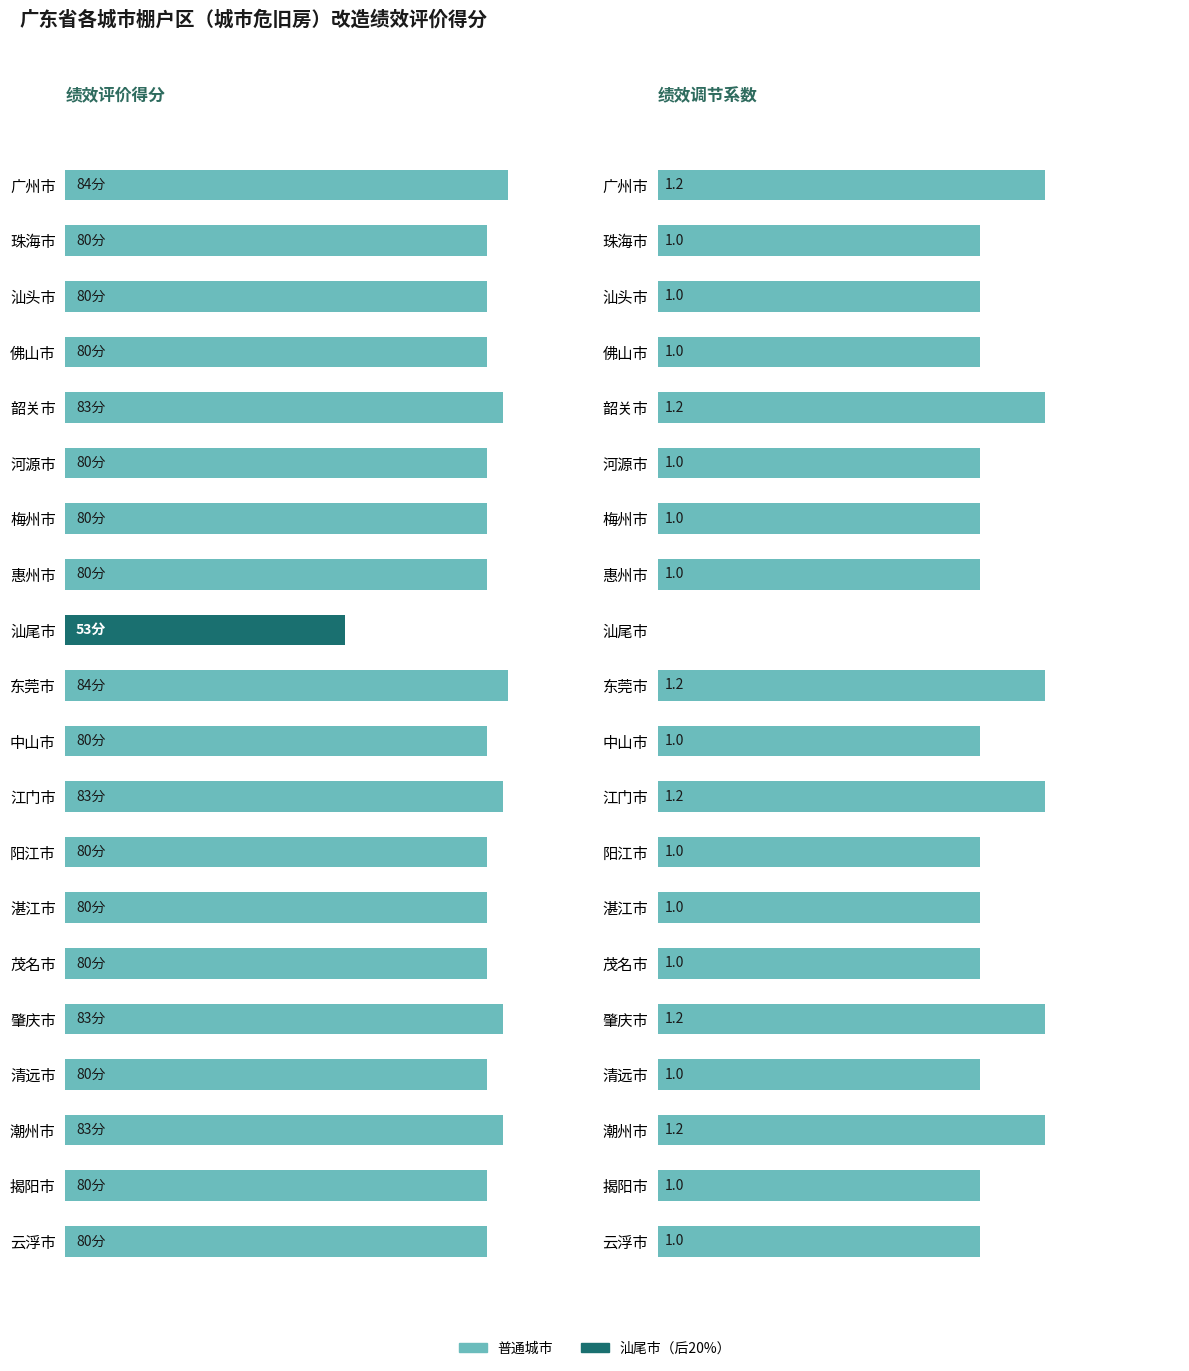

Rank the series at 湛江市 from lowest to highest value.

绩效调节系数, 绩效评价得分